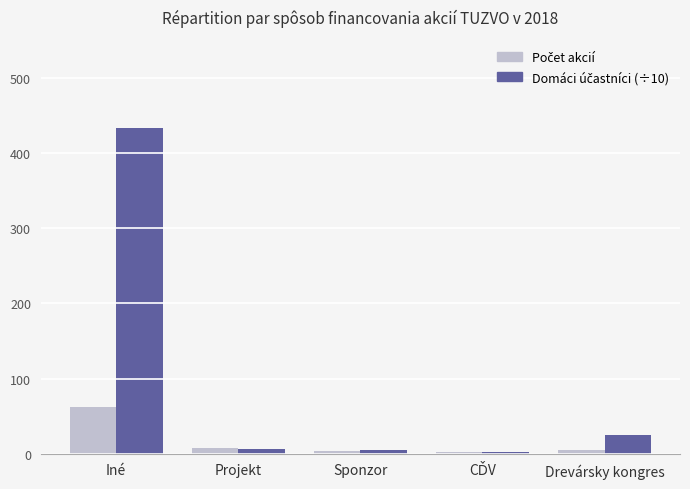

What is the greatest value displayed?

432.7